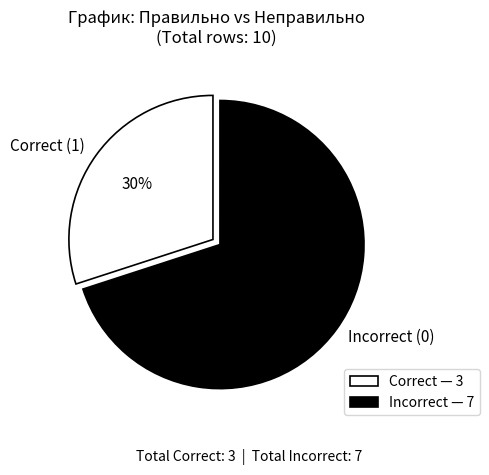

Is it true that Incorrect (0) is 70% of the pie?

True